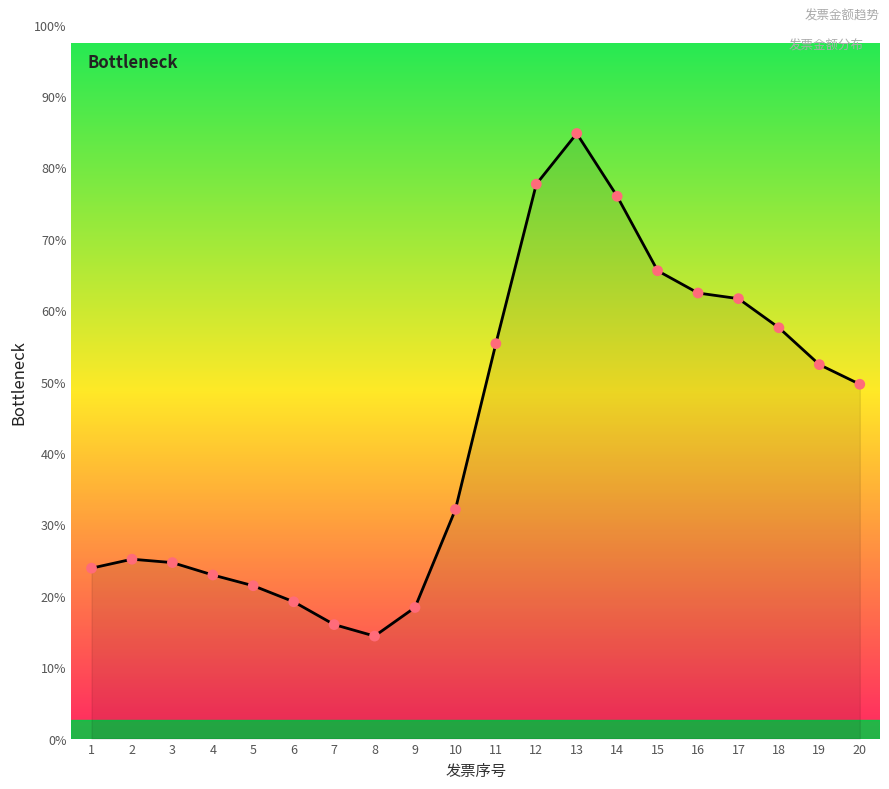

Approximately how many times larger is the value at 8 compared to 4?

0.6